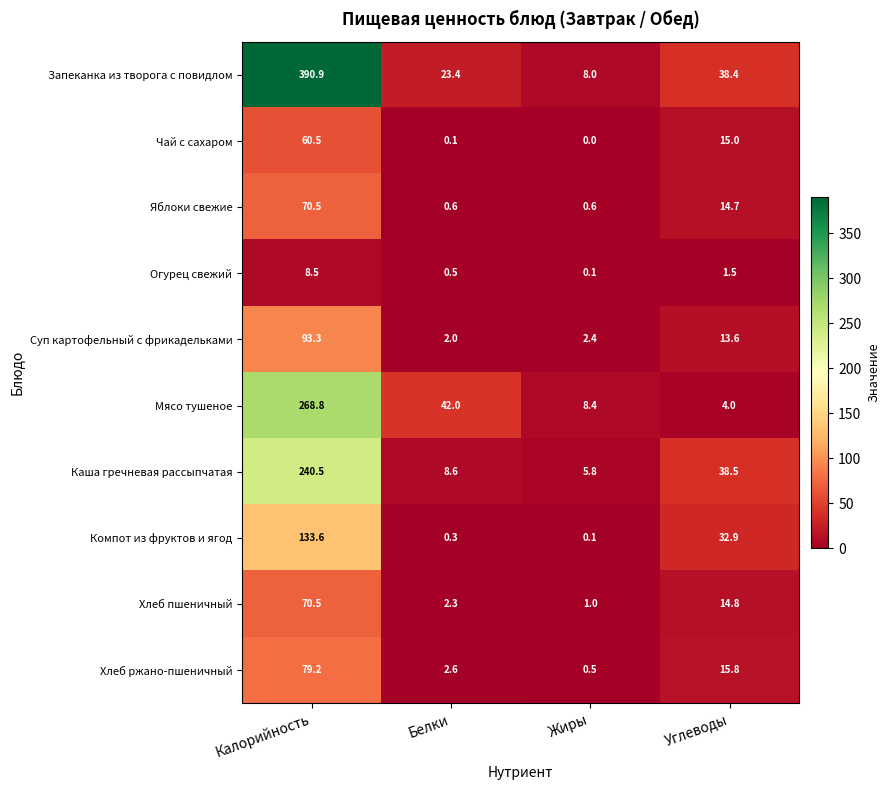

Where is Хлеб ржано-пшеничный nearest to the value 39?

Углеводы